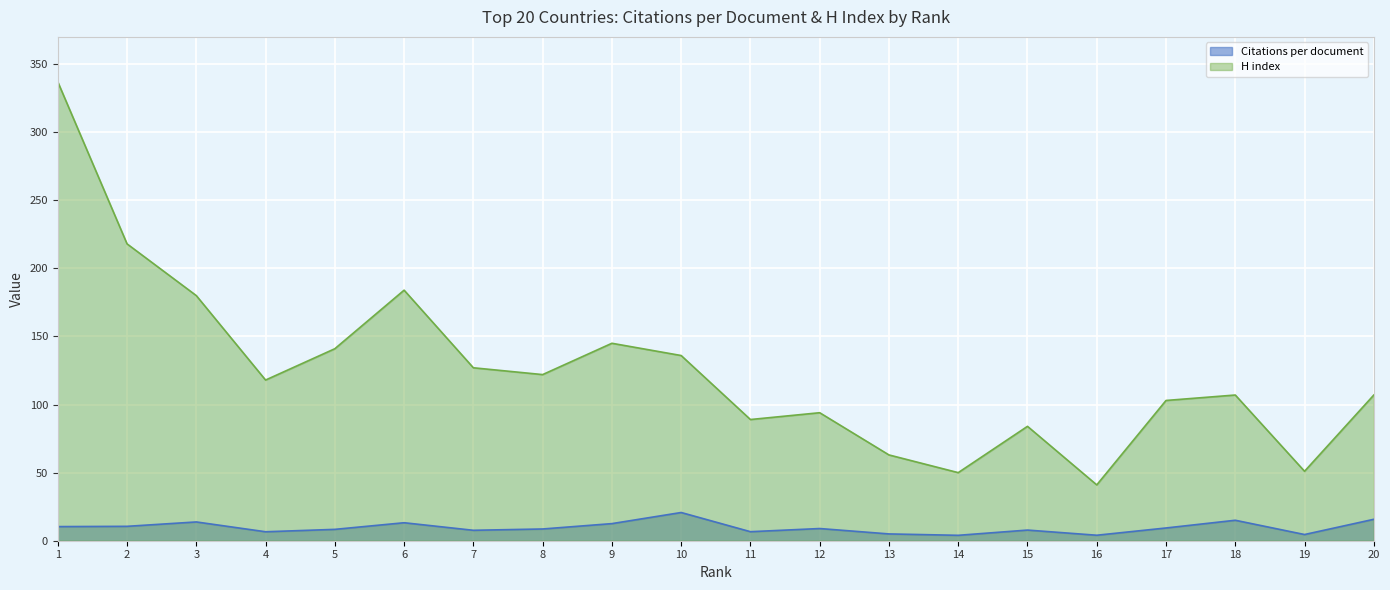

What is the difference between the maximum and minimum values in the H index series?

296.0